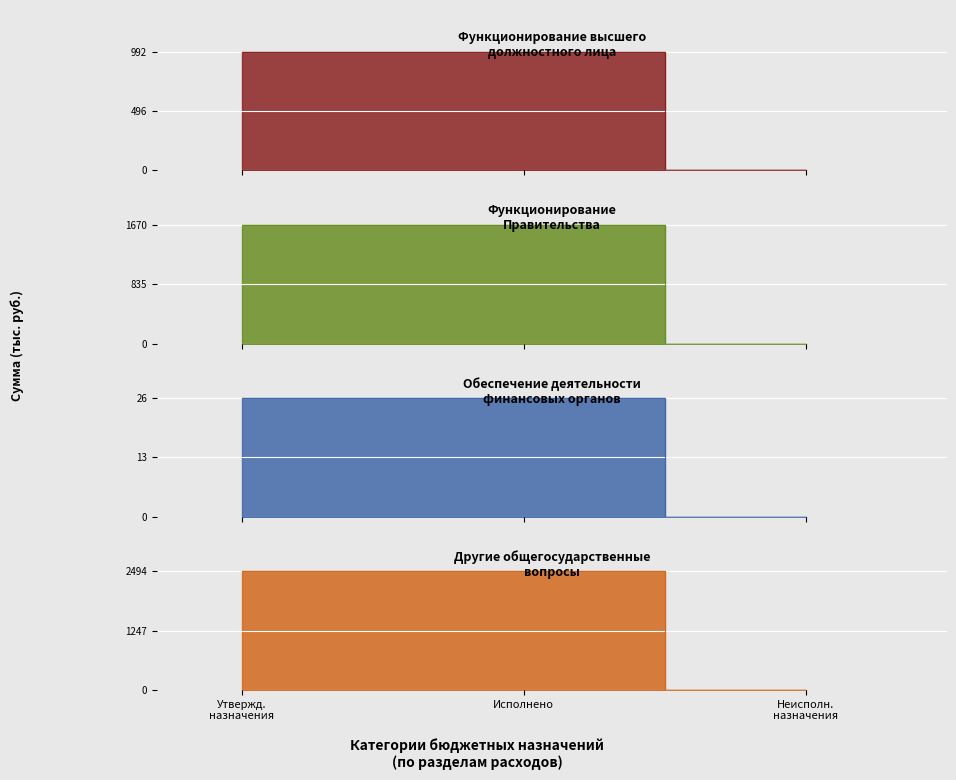

How many lines are shown in the chart?

4